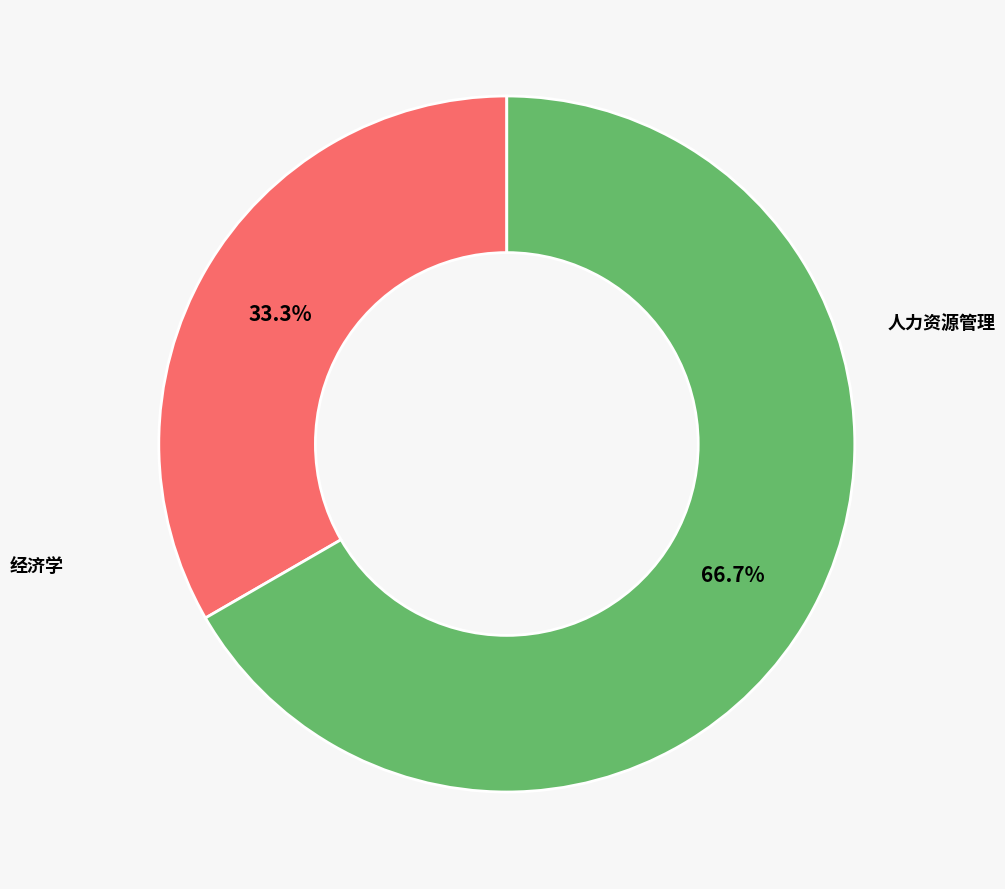

To the nearest percent, what is the combined percentage of 经济学 and 人力资源管理?

100%